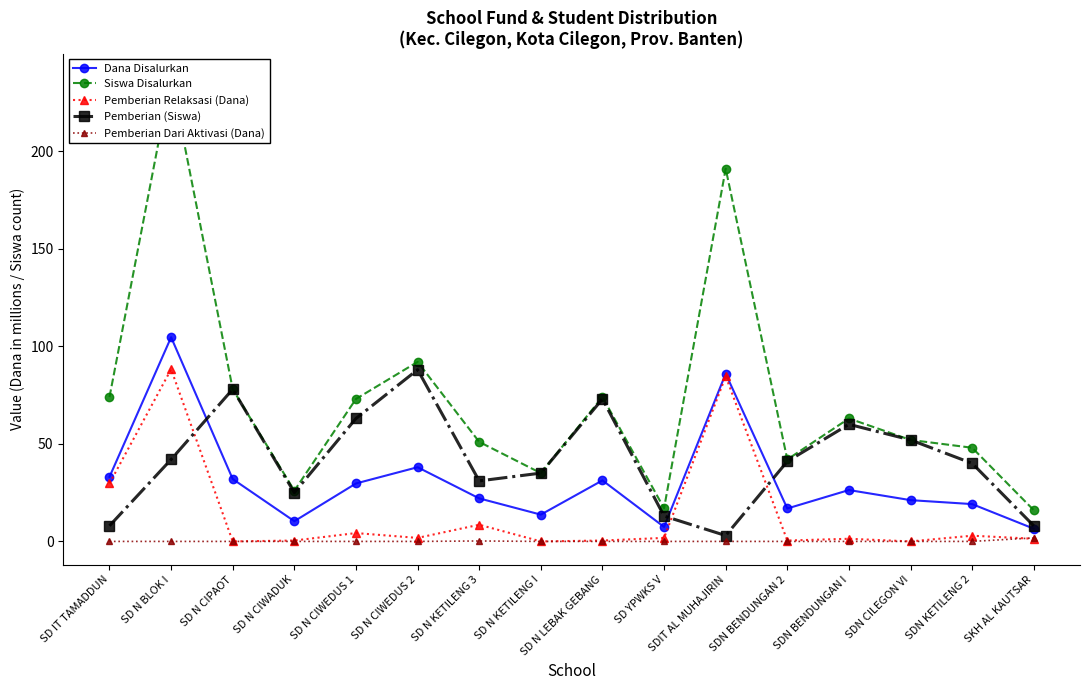

What is the label of the 1st point from the right?

SKH AL KAUTSAR